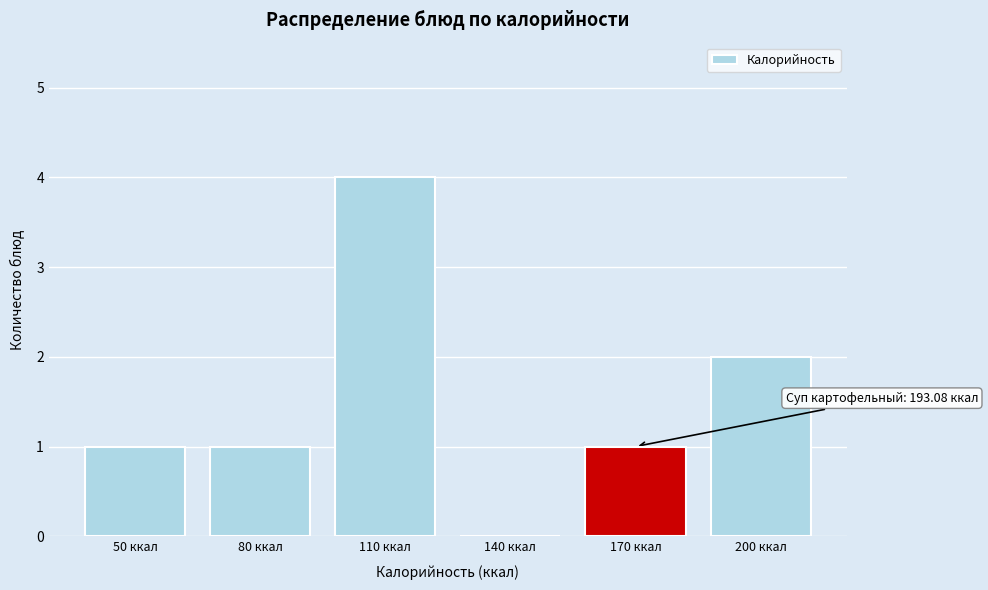

Reading left to right, transcribe all the data shown in this chart.

50 ккал=1	80 ккал=1	110 ккал=4	140 ккал=0	170 ккал=1	200 ккал=2